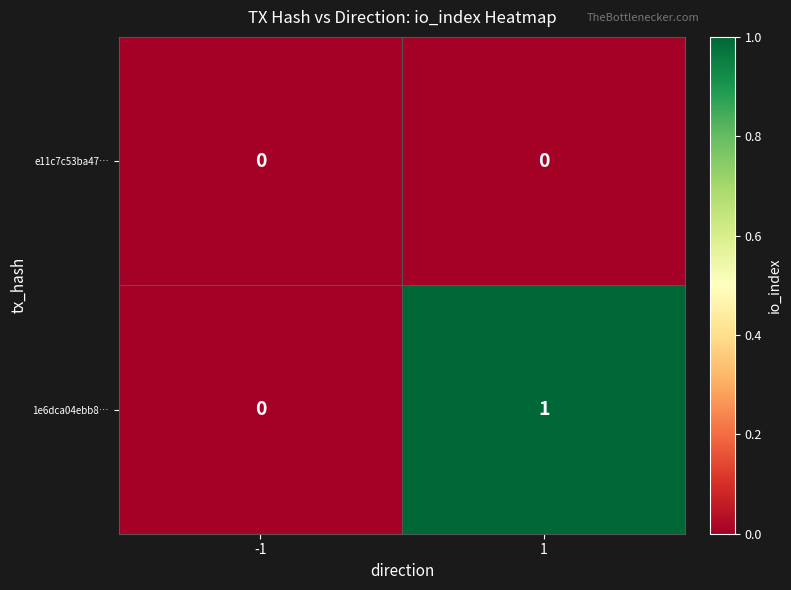

Reading left to right, what are all the values shown in this chart?

e11c7c53ba47…: -1=0	1=0
1e6dca04ebb8…: -1=0	1=1